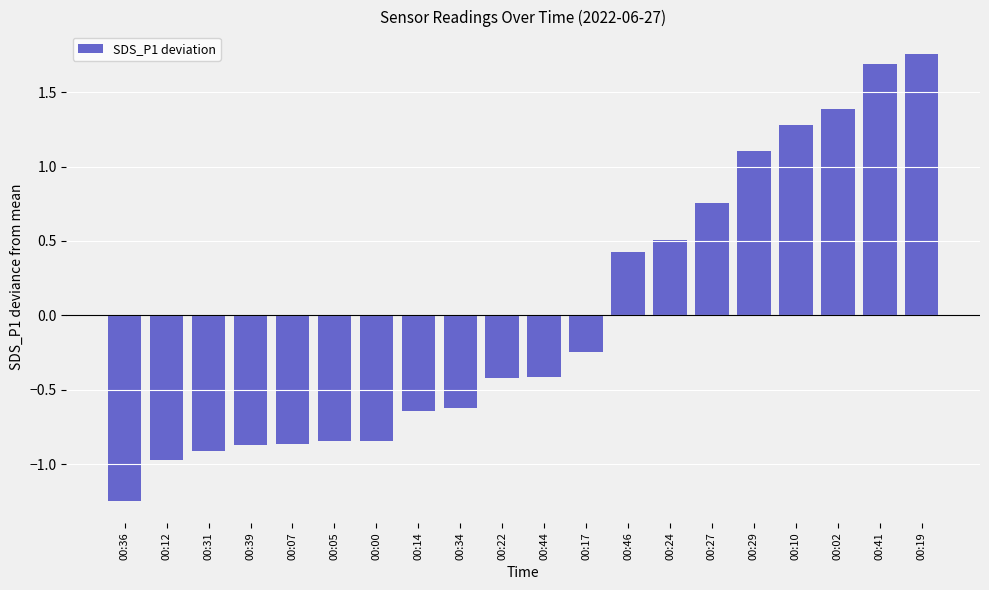

Which label corresponds to the smallest value in the chart?

00:36